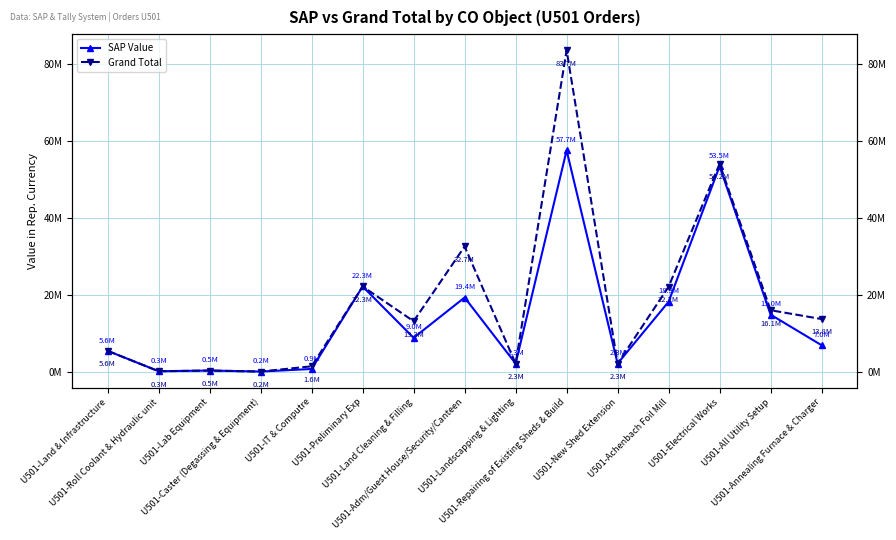

Is it true that SAP Value equals 53523061.2 at U501-Electrical Works?

True